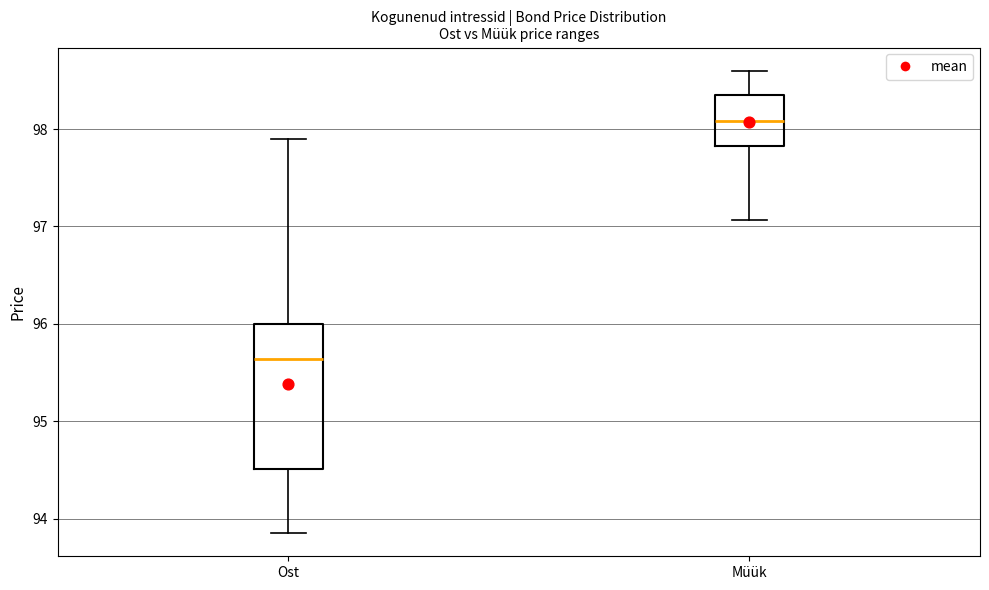

Comparing the boxes themselves (not the whiskers), which one is the tallest?

Ost